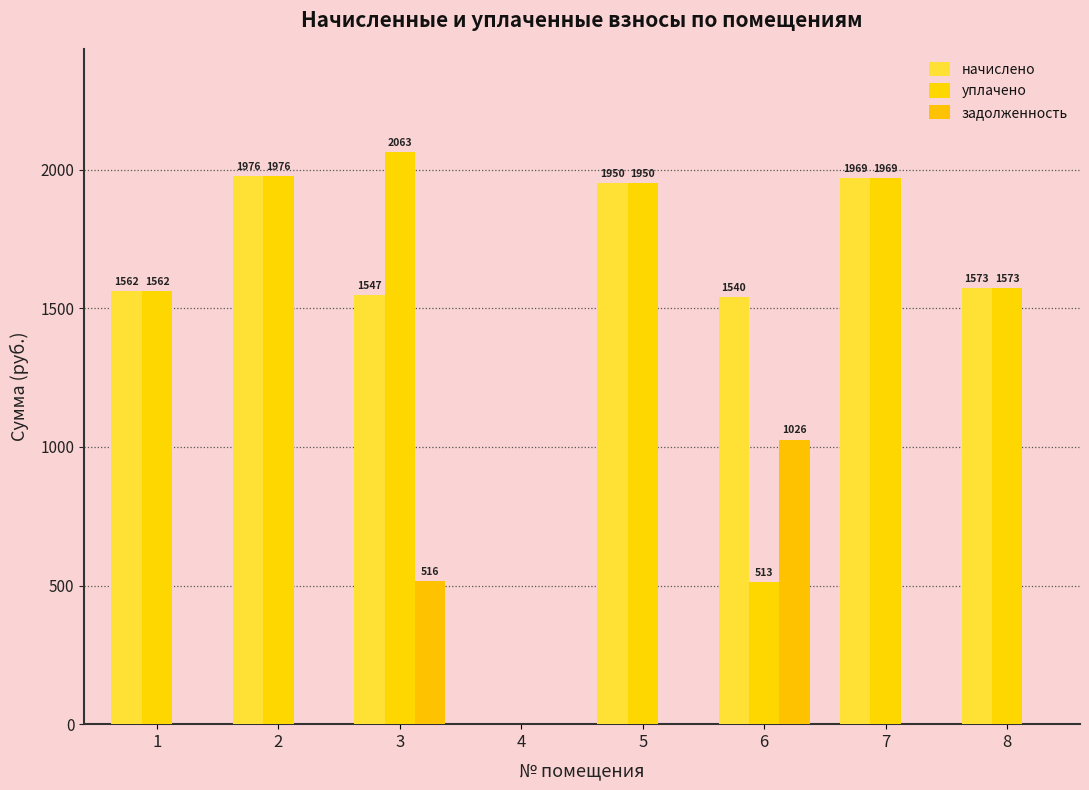

Is it true that задолженность equals 565.6 at 1?

False